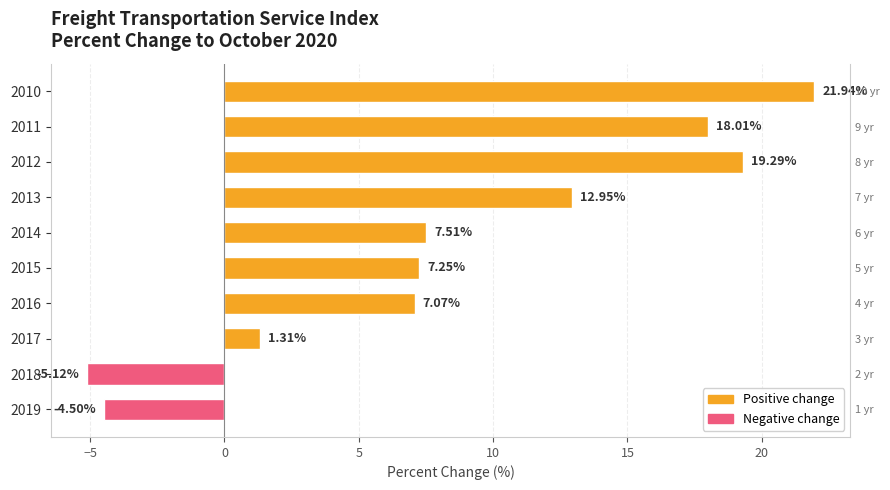

Between 2018 and 2016, which is larger?

2016